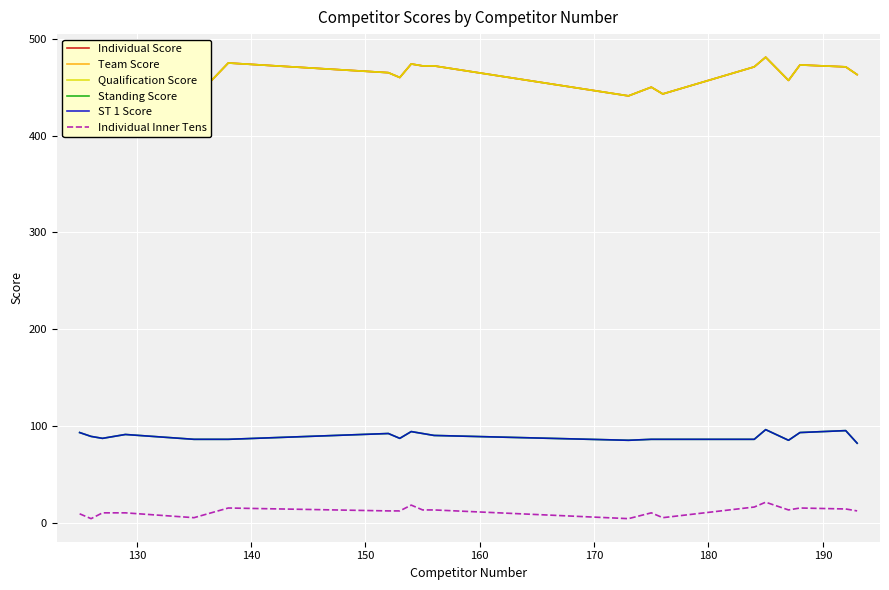

Reading left to right, transcribe all the data shown in this chart.

Individual Score: 471	452	452	459	438	475	465	460	474	472	472	441	450	443	471	481	457	473	471	463
Team Score: 471	452	452	459	438	475	465	460	474	472	472	441	450	443	471	481	457	473	471	463
Qualification Score: 471	452	452	459	438	475	465	460	474	472	472	441	450	443	471	481	457	473	471	463
Standing Score: 93	89	87	91	86	86	92	87	94	92	90	85	86	86	86	96	85	93	95	82
ST 1 Score: 93	89	87	91	86	86	92	87	94	92	90	85	86	86	86	96	85	93	95	82
Individual Inner Tens: 9	4	10	10	5	15	12	12	18	13	13	4	10	5	16	21	13	15	14	12